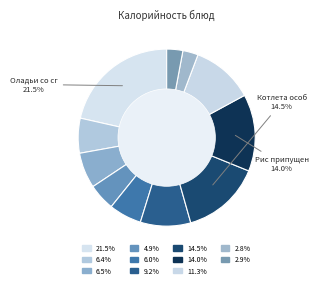

To the nearest percent, what is the average slice percentage?

9%